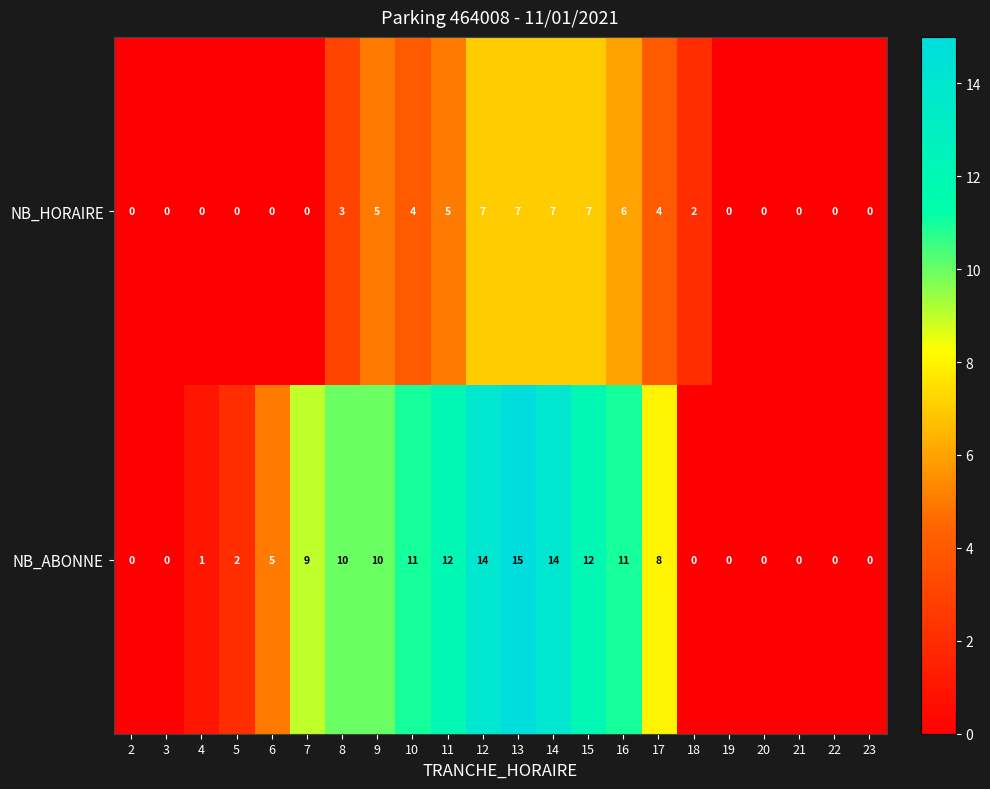

At which category is the sum across all series the highest?

13